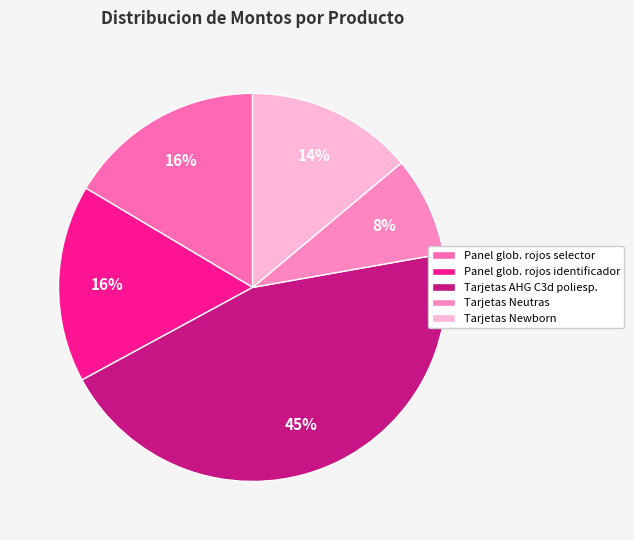

Is it true that Tarjetas Neutras is 8% of the pie?

True